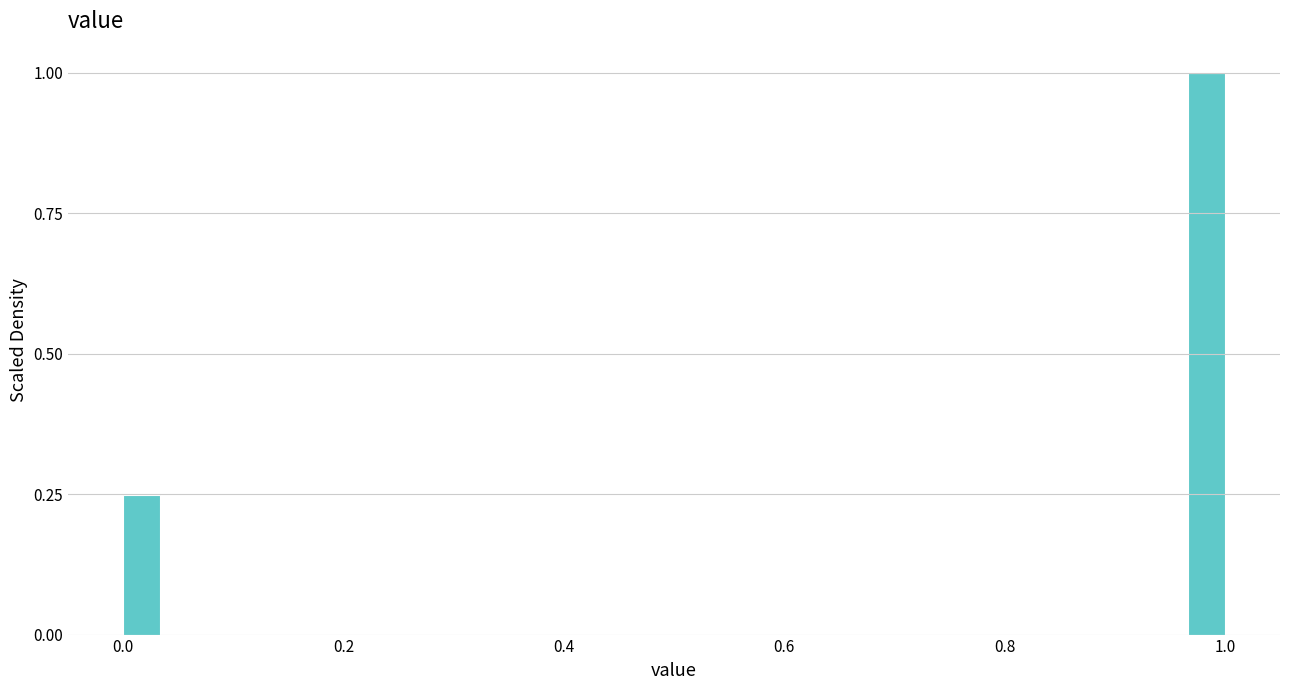

Read against the x-axis, roughly where is the centre of the tallest bar?

0.98